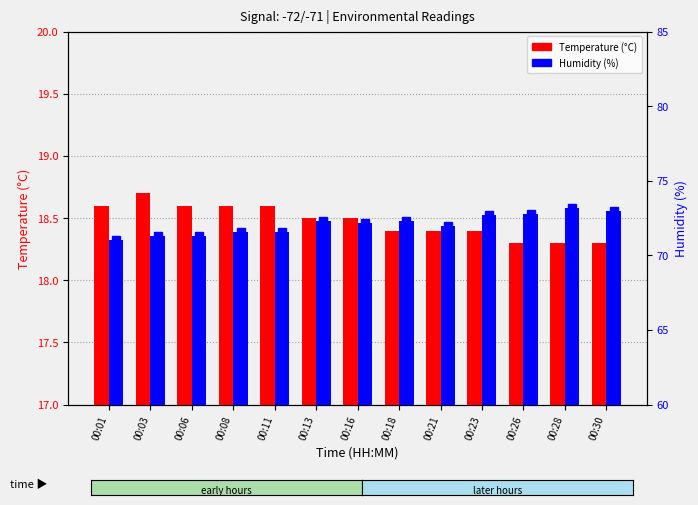

Rank the series by their average value, from highest to lowest.

Humidity, Temperature